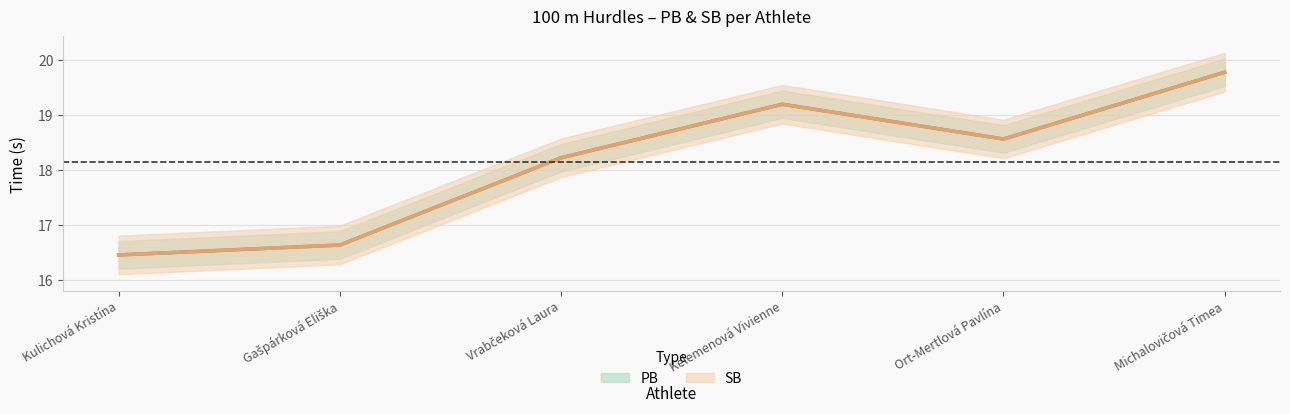

Which series has the largest total across all categories?

PB